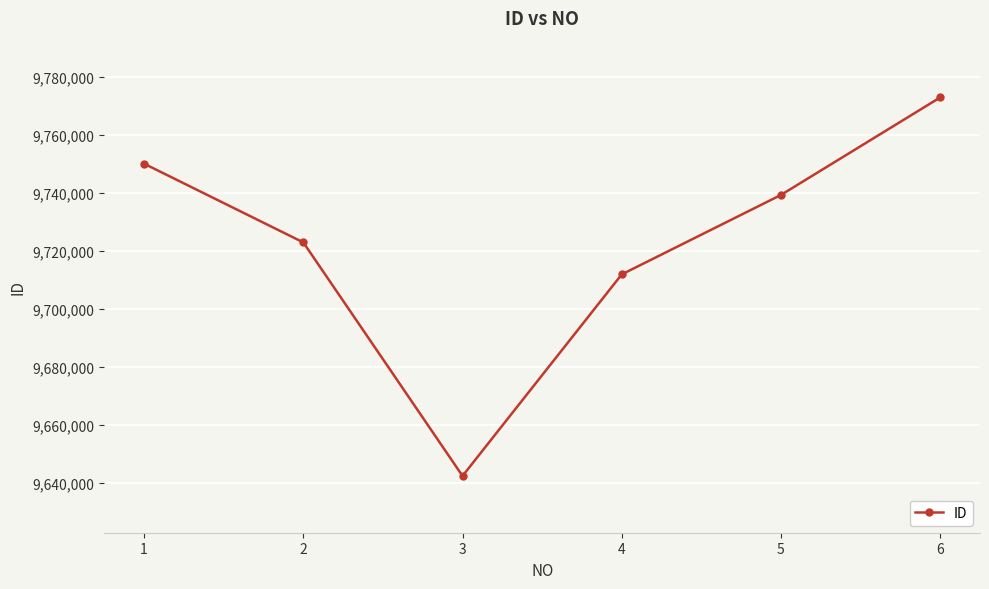

What is the value of the 4th point from the left?

9711857